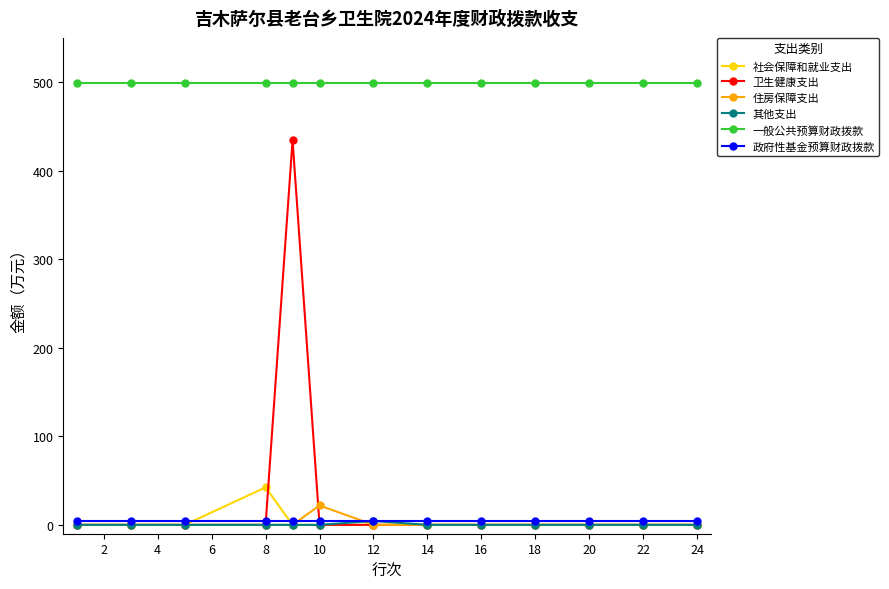

Which series ends up on top after the final intersection of 政府性基金预算财政拨款 and 卫生健康支出?

政府性基金预算财政拨款